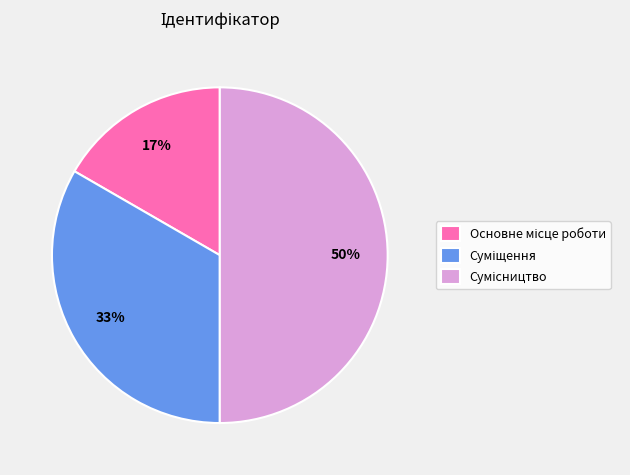

To the nearest percent, what is the average slice percentage?

33%